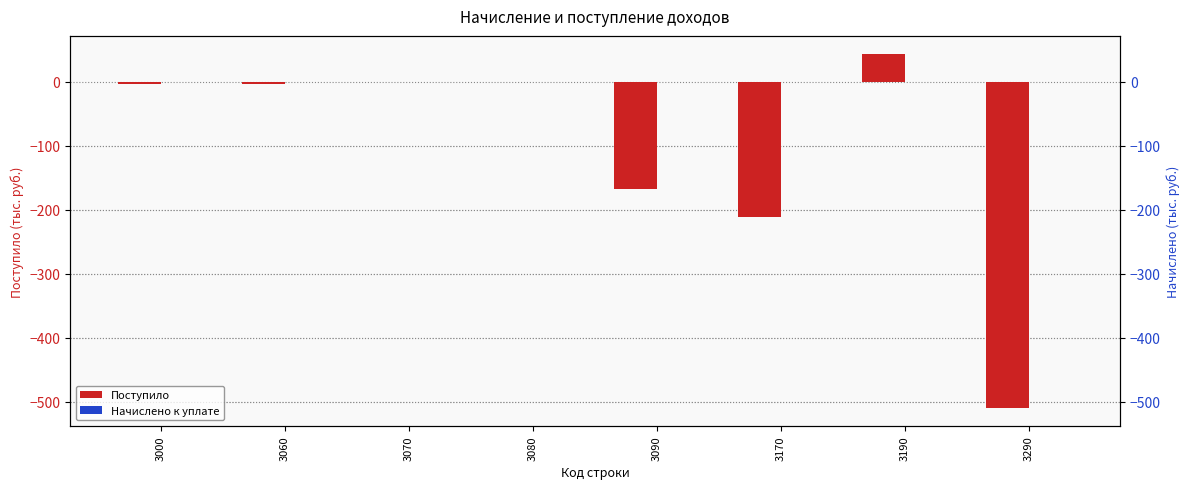

At which category is the sum across all series the highest?

3190